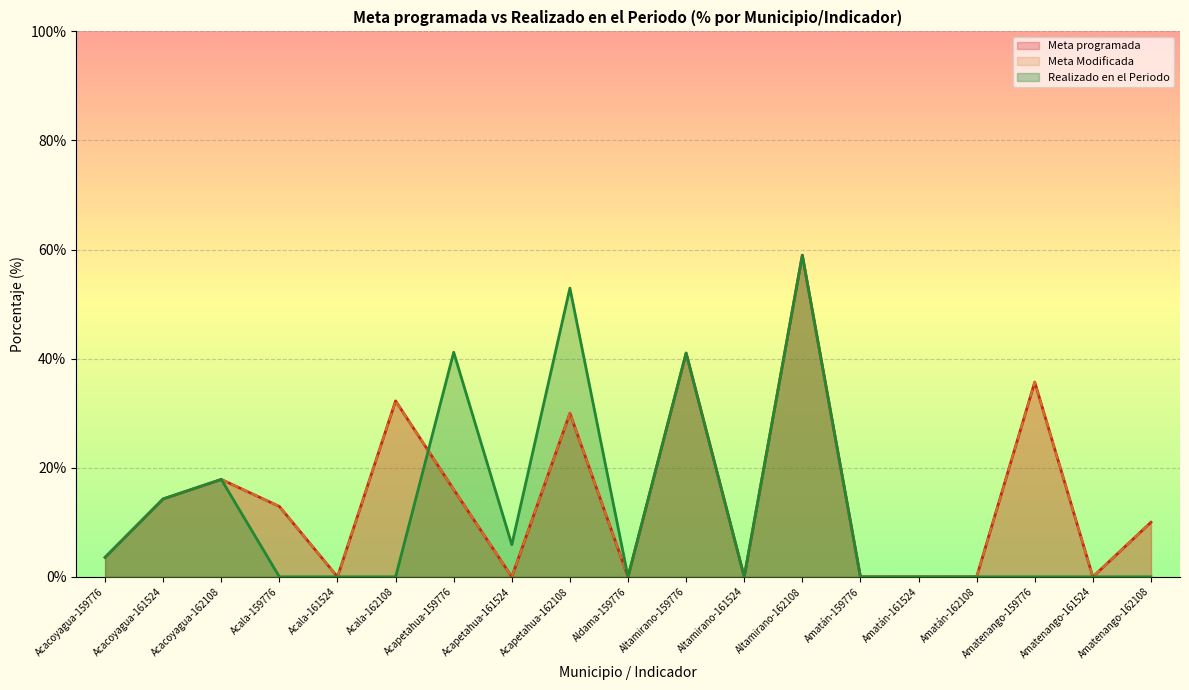

Rank the series by their maximum value, from lowest to highest.

Meta programada, Meta Modificada, Realizado en el Periodo